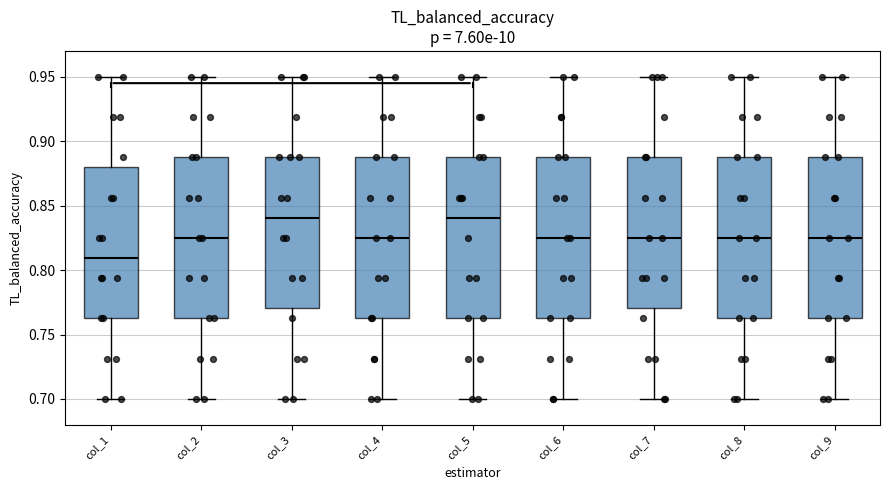

Reading left to right, transcribe this box plot: for each box, give where its median line is, the range the box spans, and where its two whiskers end, as read against the y-axis. The values are not printed on the chart, so give them approximately, as read against the axis.

col_1: median 0.810, box 0.765 to 0.880, whiskers 0.700 to 0.950
col_2: median 0.825, box 0.765 to 0.890, whiskers 0.700 to 0.950
col_3: median 0.840, box 0.770 to 0.890, whiskers 0.700 to 0.950
col_4: median 0.825, box 0.765 to 0.890, whiskers 0.700 to 0.950
col_5: median 0.840, box 0.765 to 0.890, whiskers 0.700 to 0.950
col_6: median 0.825, box 0.765 to 0.890, whiskers 0.700 to 0.950
col_7: median 0.825, box 0.770 to 0.890, whiskers 0.700 to 0.950
col_8: median 0.825, box 0.765 to 0.890, whiskers 0.700 to 0.950
col_9: median 0.825, box 0.765 to 0.890, whiskers 0.700 to 0.950